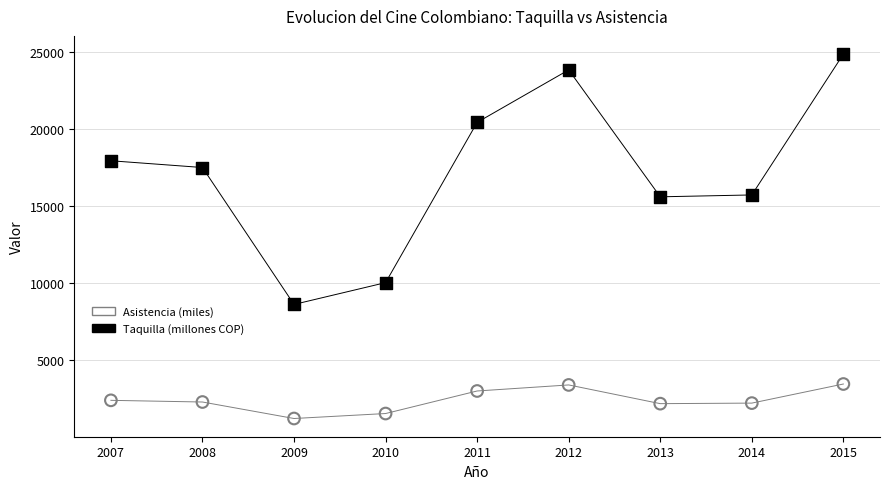

Which series contains the lowest Y value?

Asistencia (miles)